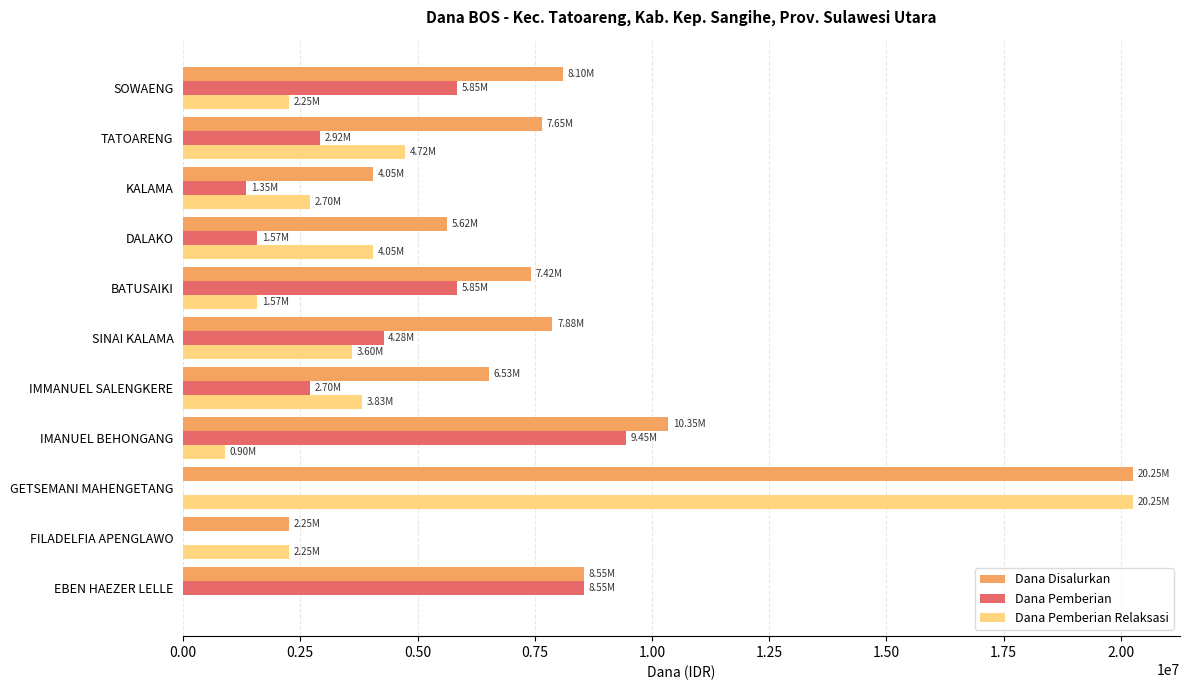

Which category has the highest value in the Dana Pemberian series?

IMANUEL BEHONGANG